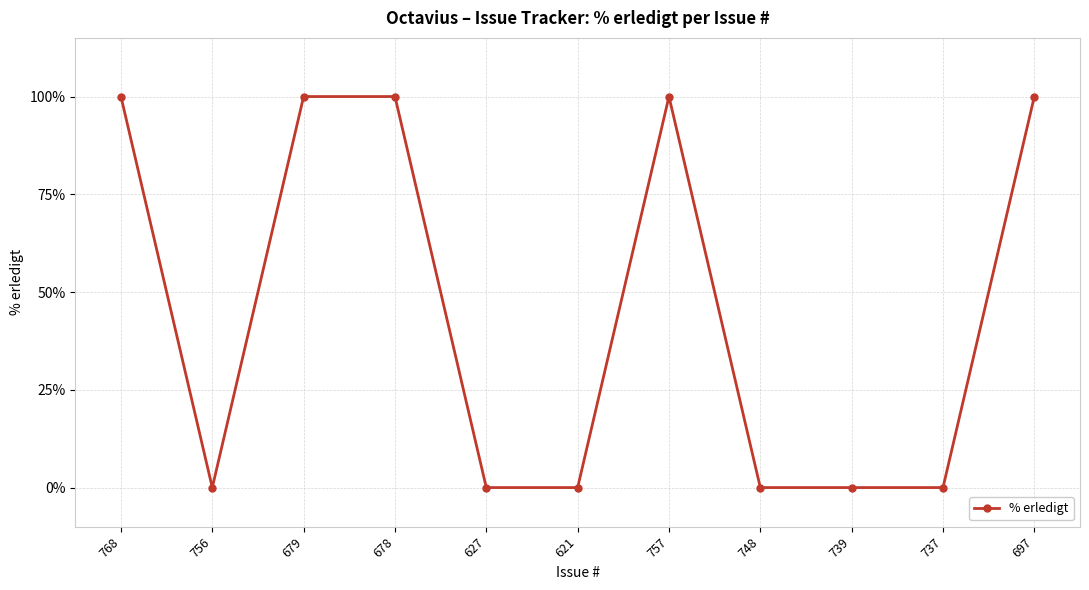

Reading left to right, transcribe all the data shown in this chart.

768=100	756=0	679=100	678=100	627=0	621=0	757=100	748=0	739=0	737=0	697=100